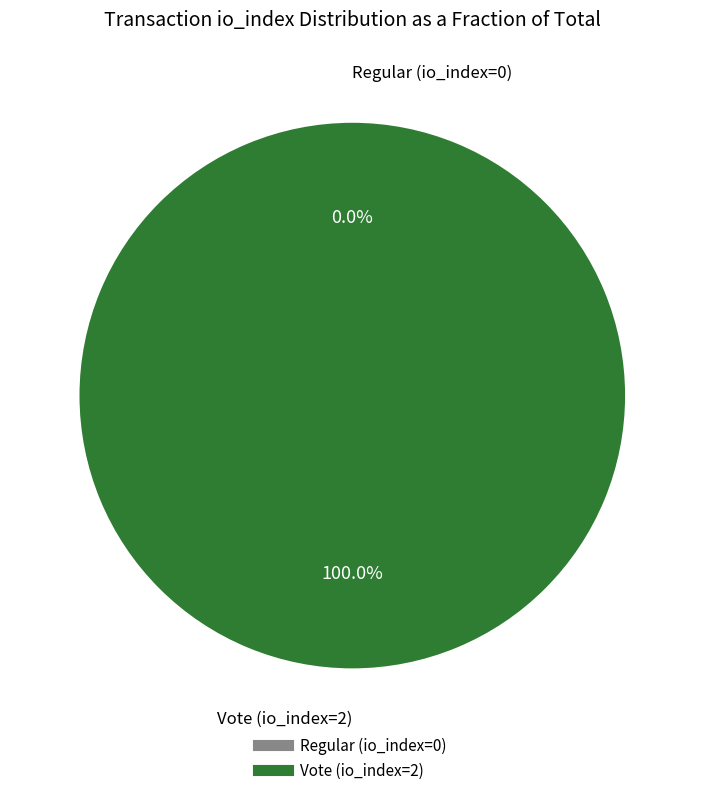

True or false: Regular (io_index=0) accounts for 0% of the total.

True